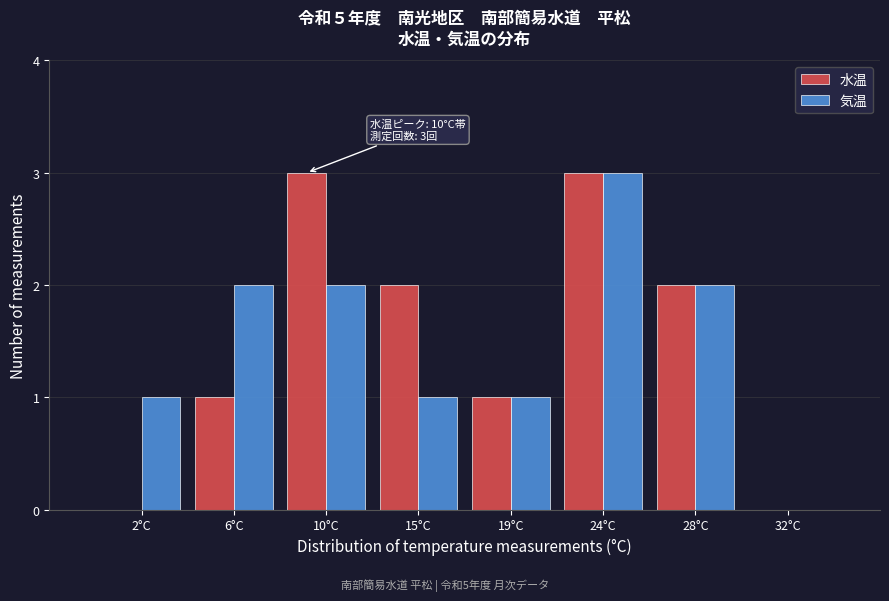

Reading left to right, list all the values displayed in this chart.

水温: 2°C=0	6°C=1	10°C=3	15°C=2	19°C=1	24°C=3	28°C=2	32°C=0
気温: 2°C=1	6°C=2	10°C=2	15°C=1	19°C=1	24°C=3	28°C=2	32°C=0